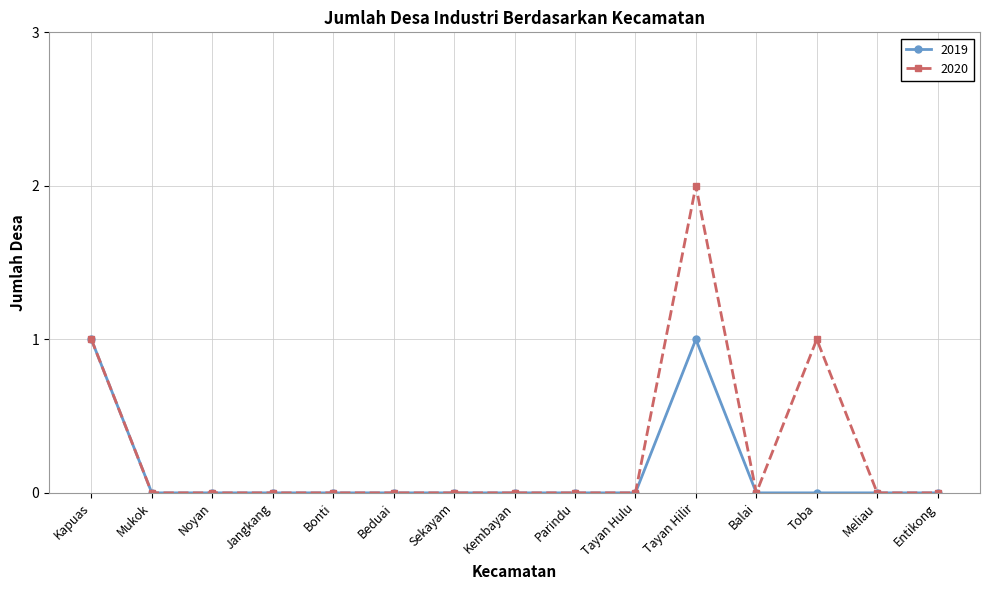

Which series has the largest total across all categories?

2020